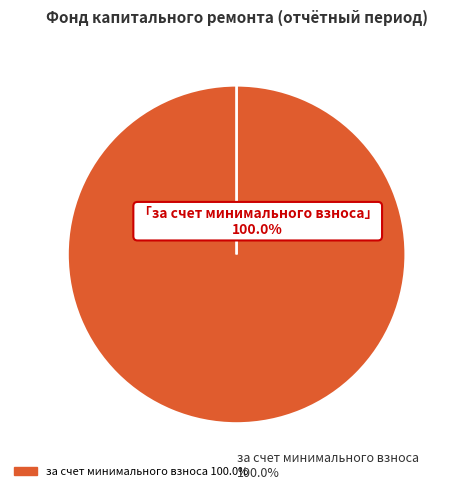

Which category has the biggest portion of the pie?

за счет минимального взноса